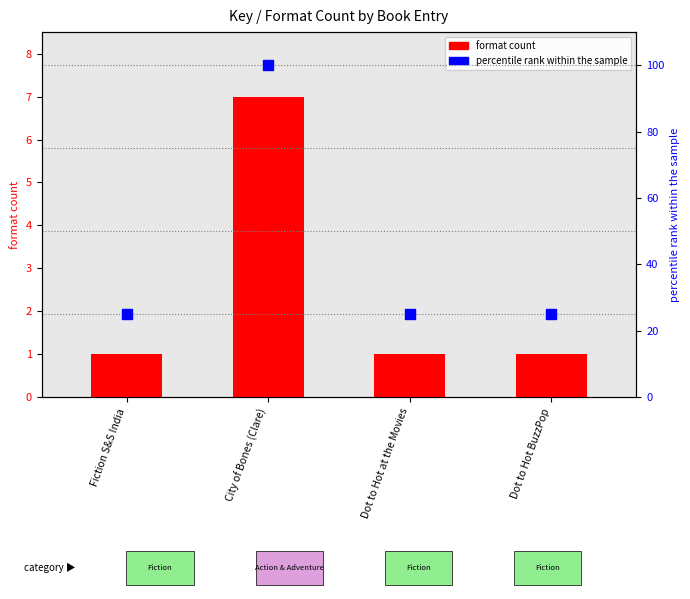

Which series has the largest total across all categories?

percentile rank within the sample